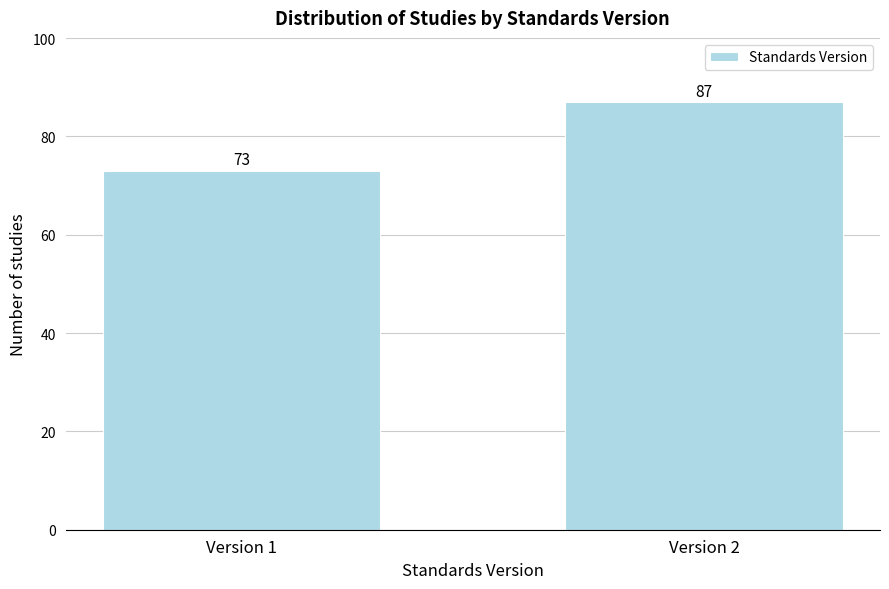

Reading right to left, transcribe all the data shown in this chart.

Version 2=87	Version 1=73